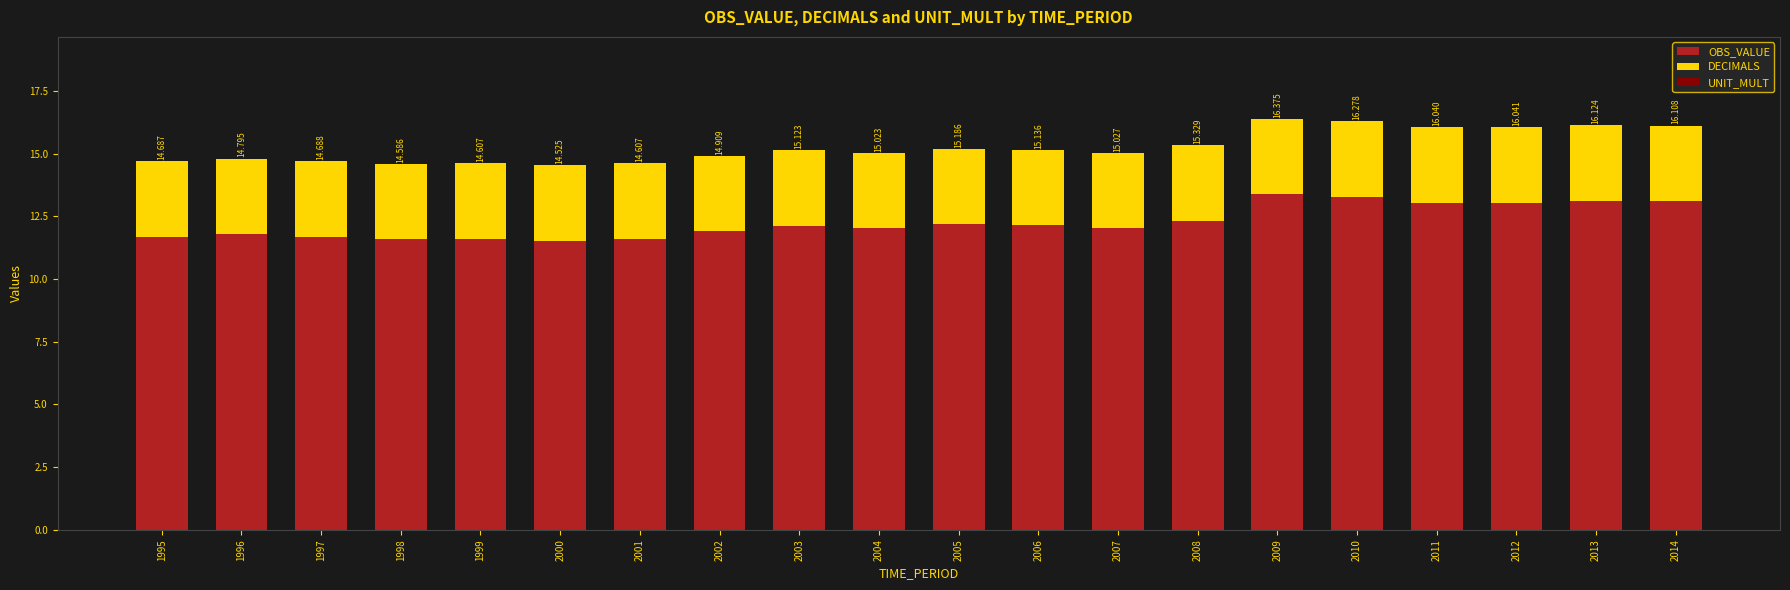

Does the chart contain any negative values?

No